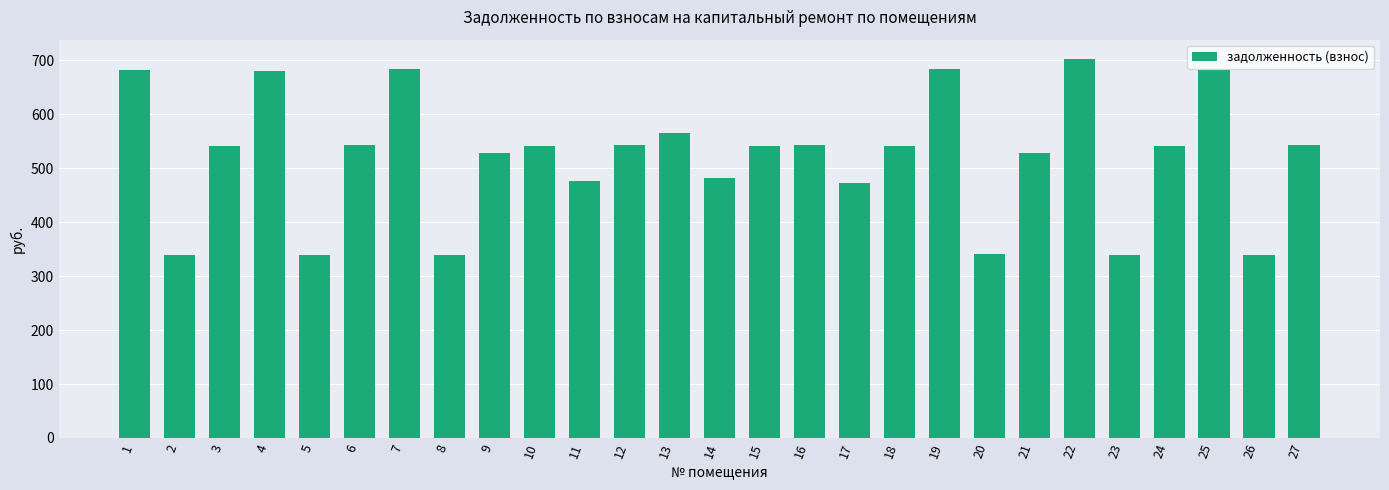

At which category does the chart reach its peak across all series?

22